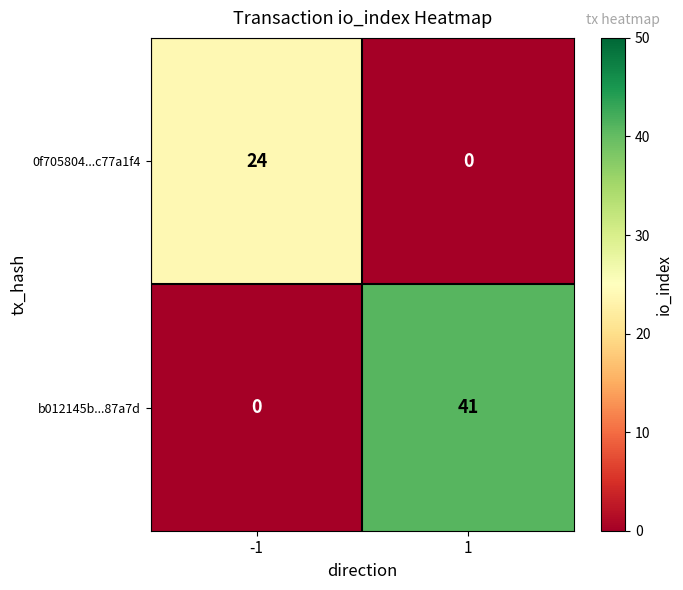

The value of b012145b...87a7d at 1 is 10. True or false?

False